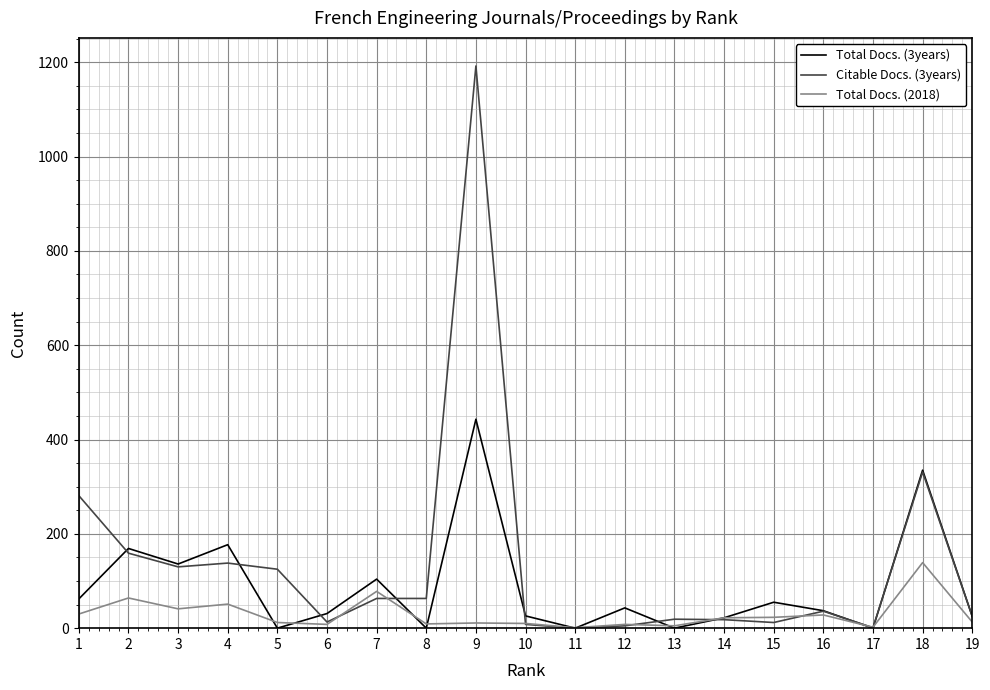

Is the value of Total Docs. (2018) at 13 greater than the value of Citable Docs. (3years) at 9?

No